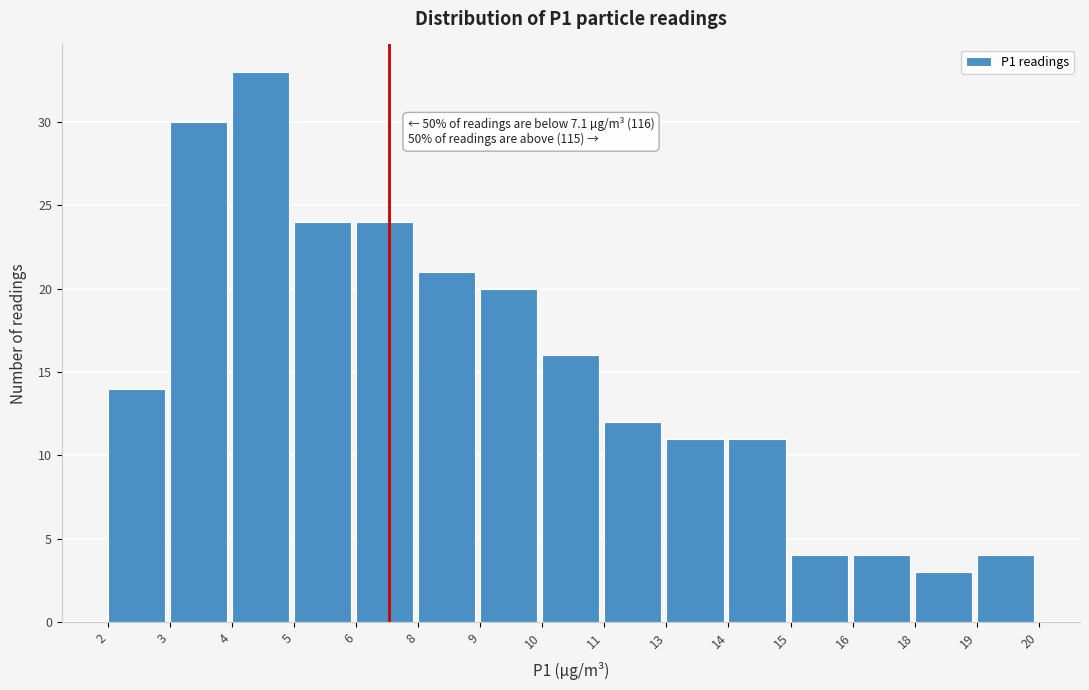

Reading left to right, list all the values displayed in this chart.

14	30	33	24	24	21	20	16	12	11	11	4	4	3	4